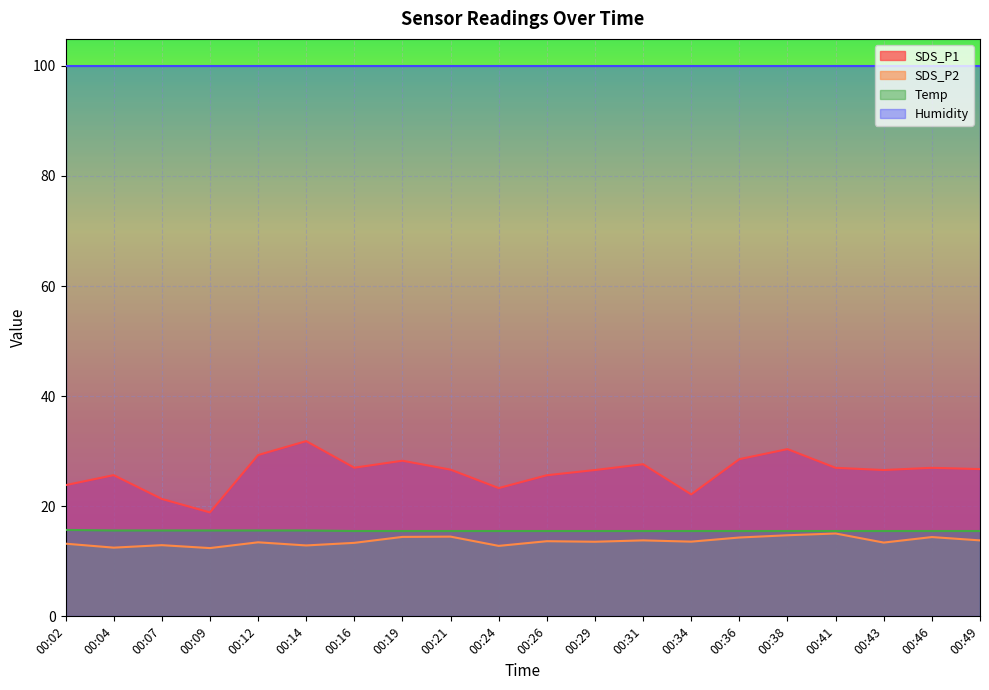

At 00:34, list the series in order from largest to smallest.

Humidity, SDS_P1, Temp, SDS_P2